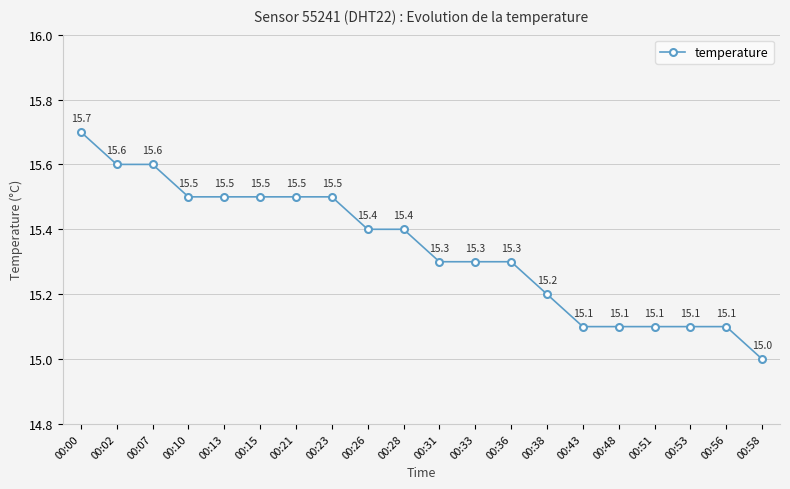

What is the ratio of the value at 00:02 to the value at 00:38?

1.0